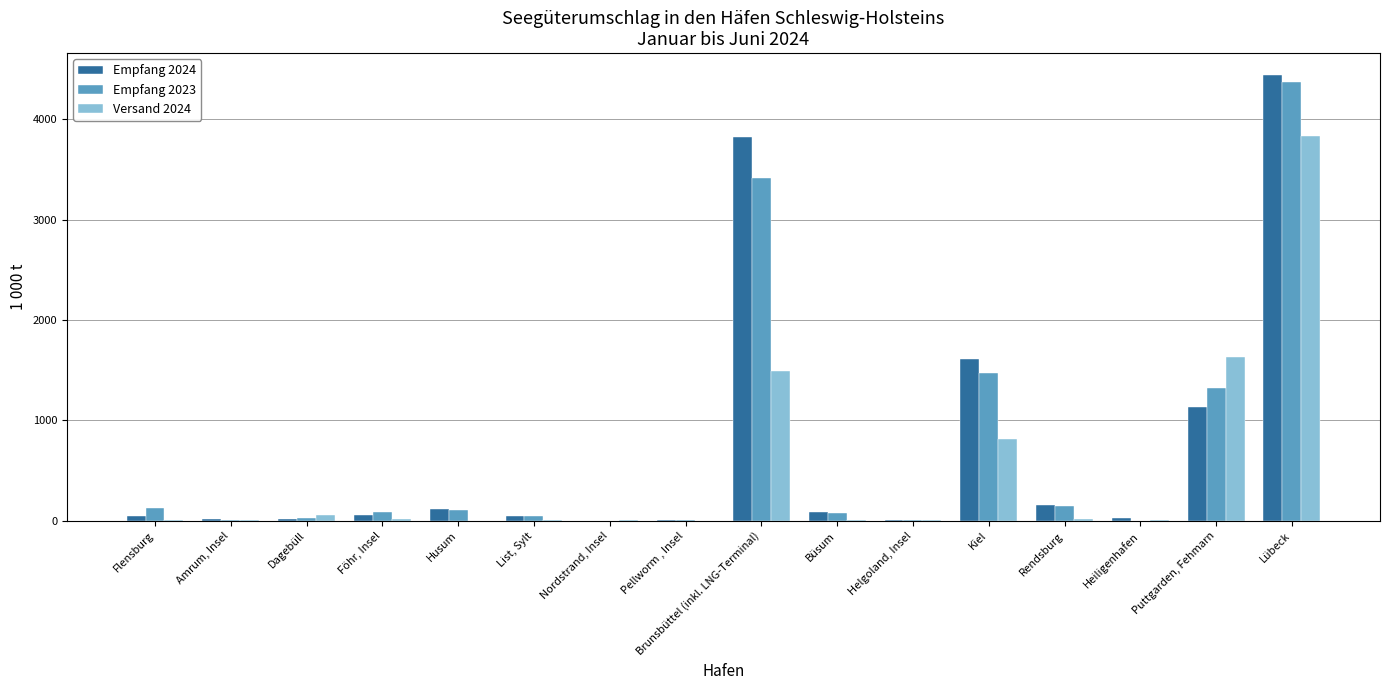

What is the total value across all series at Pellworm , Insel?

19.1